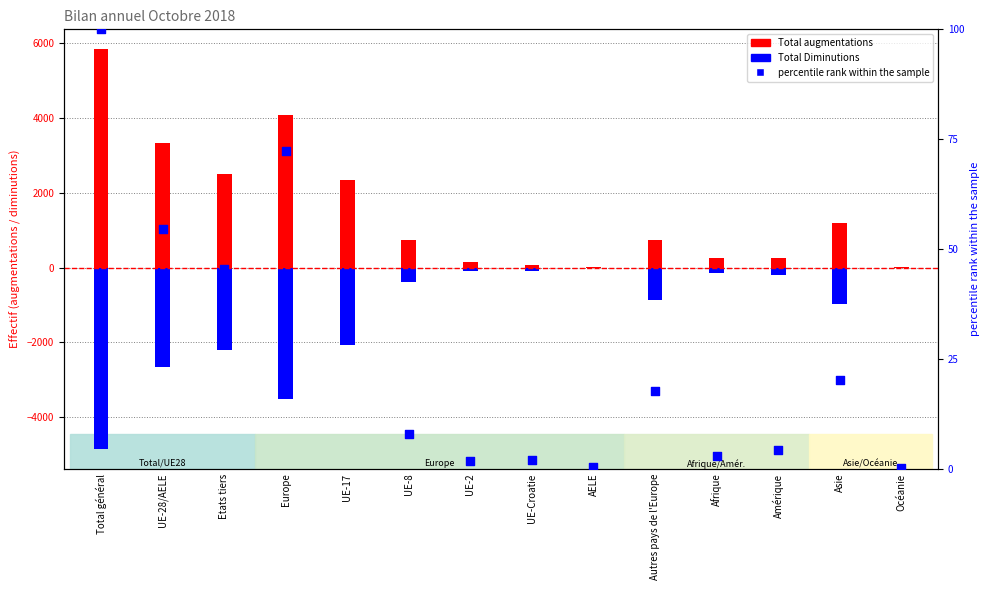

At which category is the sum across all series the highest?

Total général